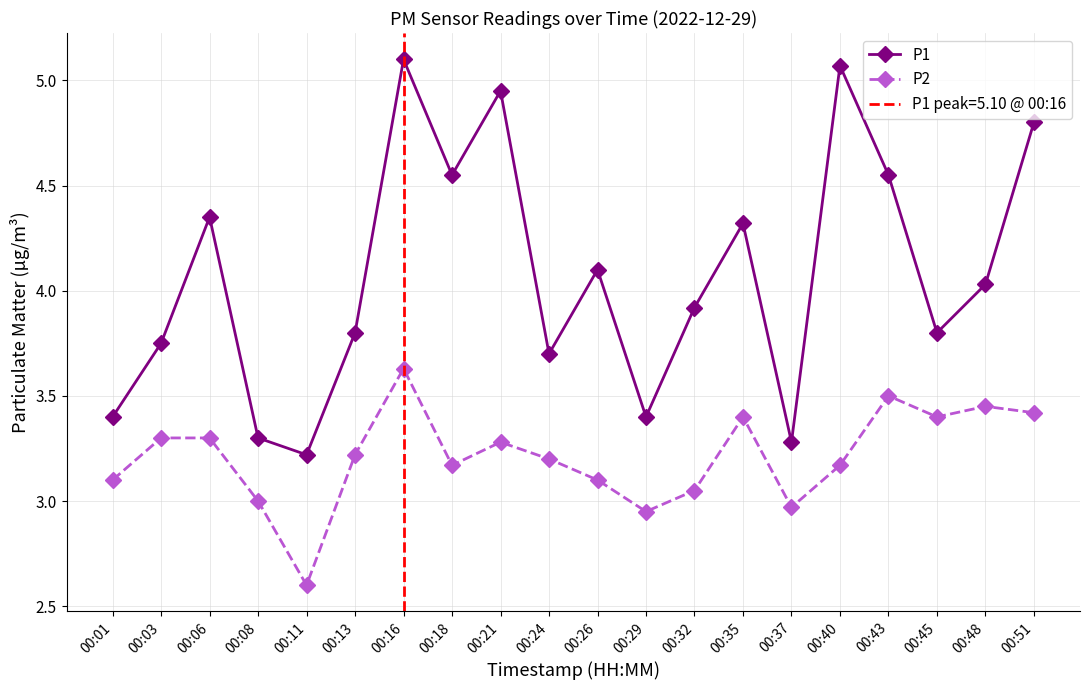

The value of P1 at 00:06 is 2.4. True or false?

False